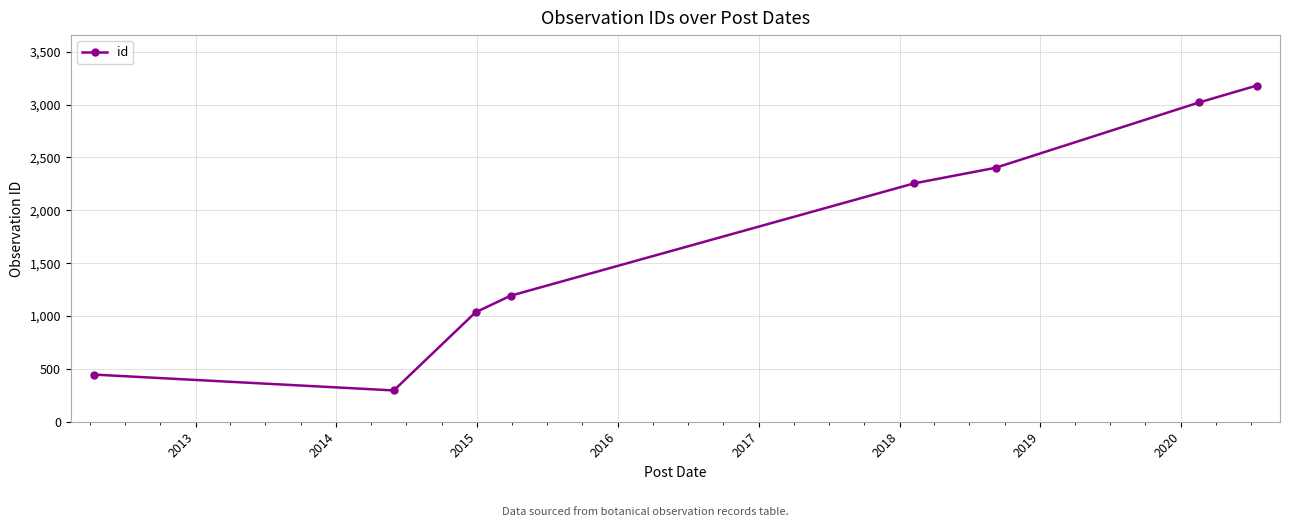

How many data points are less than 2254?

4